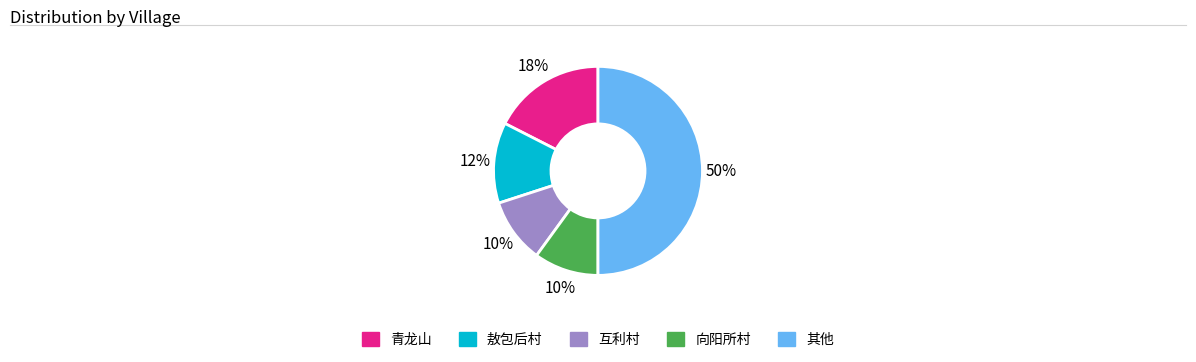

To the nearest percent, what is the average slice percentage?

20%